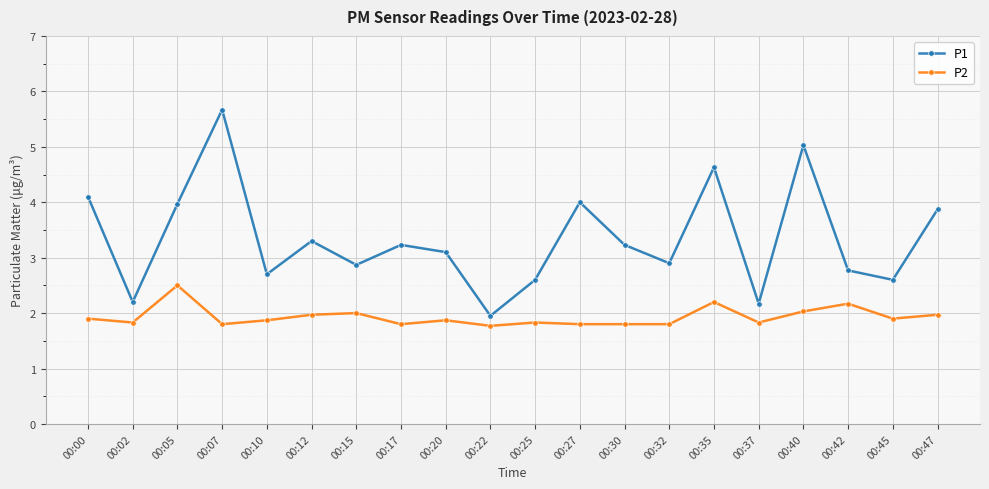

True or false: P2 has more than 1 interior local peaks.

True